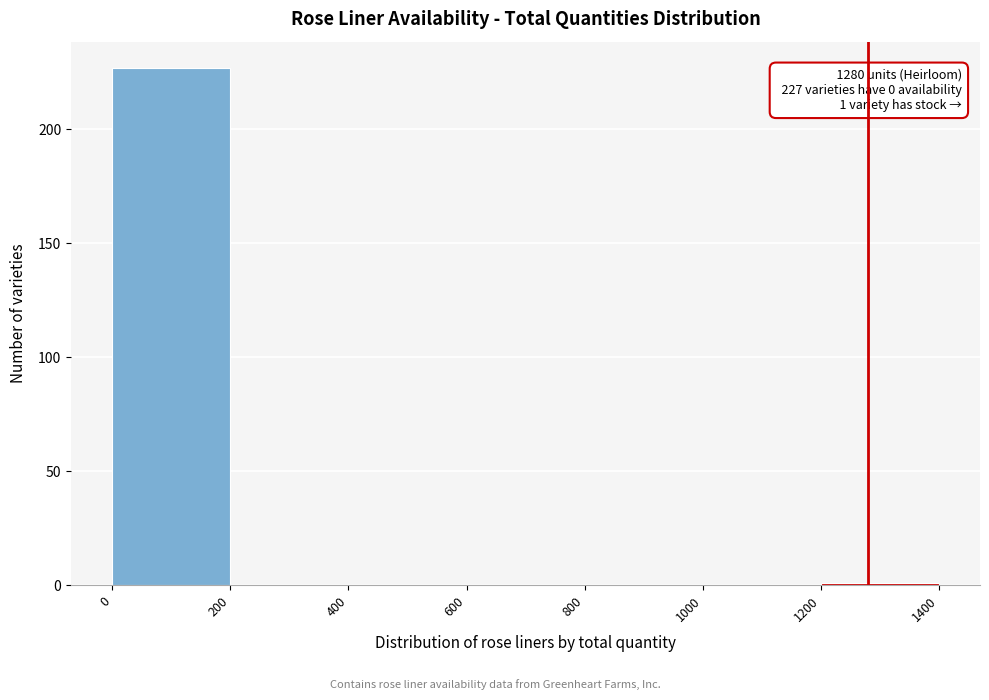

Which range on the x-axis has the tallest bar?

0 to 200